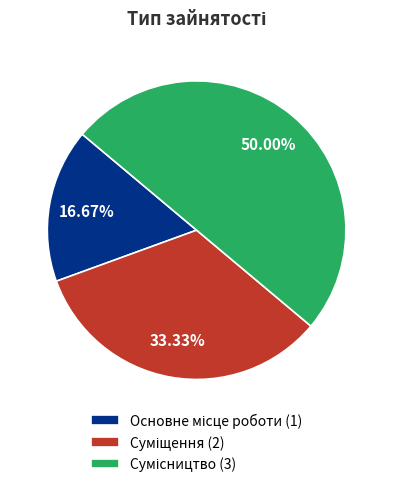

Count the number of slices in the pie.

3